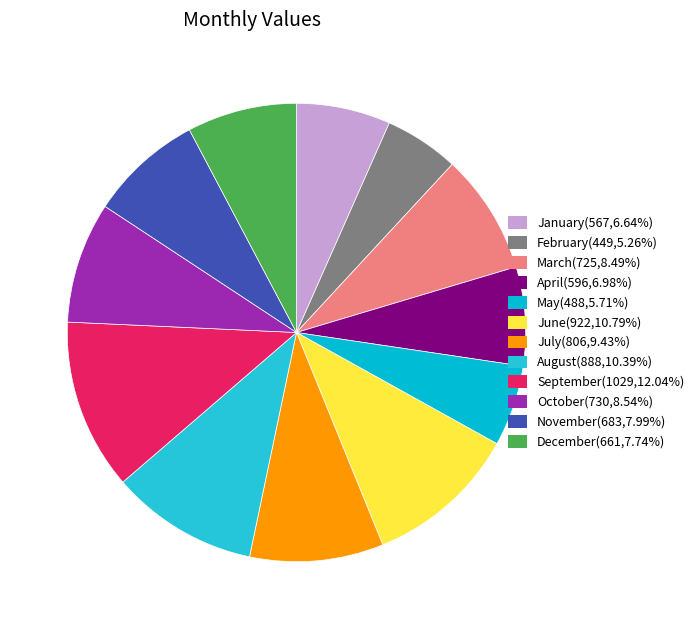

How many segments does this pie chart have?

12